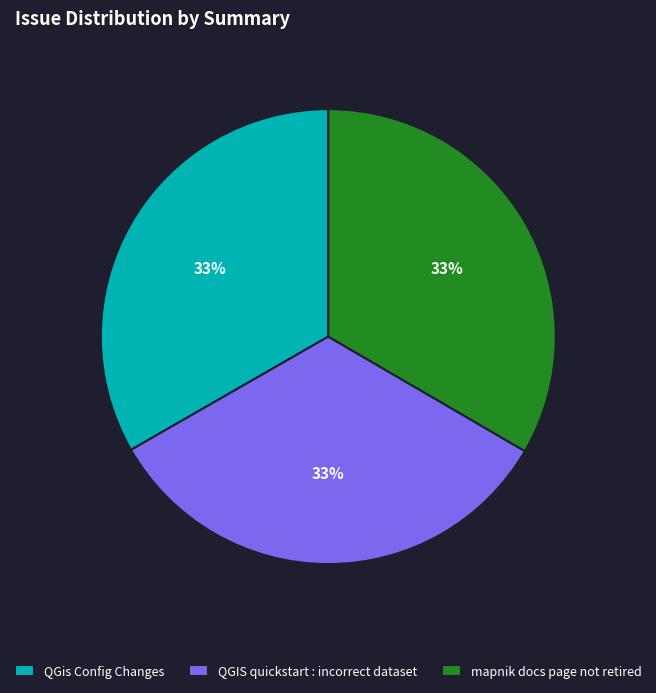

Combined, do QGIS quickstart : incorrect dataset and mapnik docs page not retired account for over 50%?

Yes